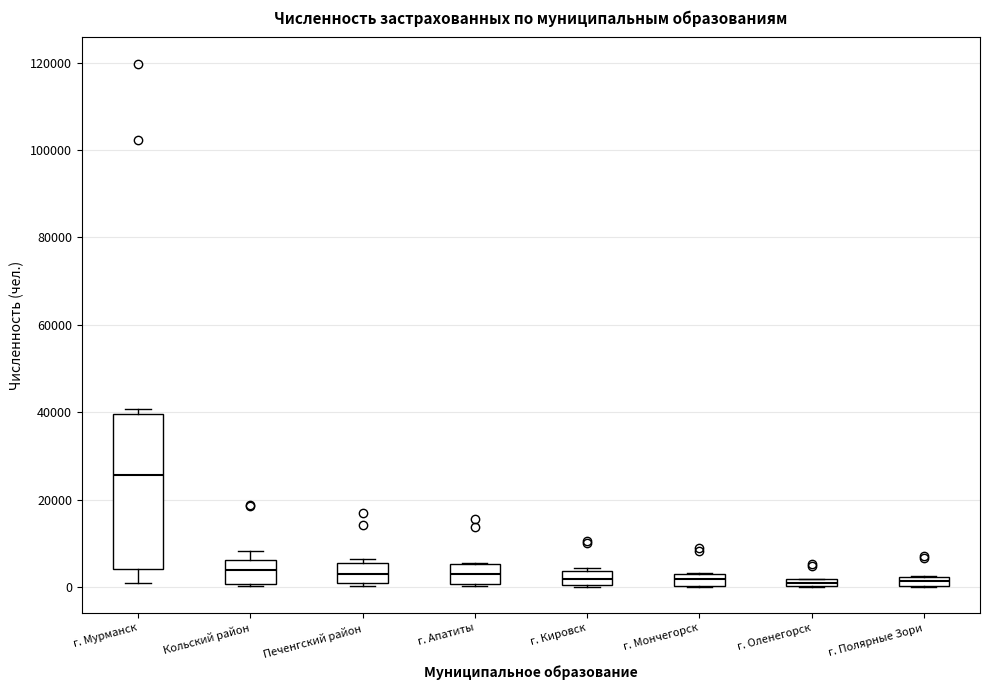

Where is the lower edge of the box for г. Кировск on the y-axis? The values are not printed on the chart, so give them approximately, as read against the axis.

0